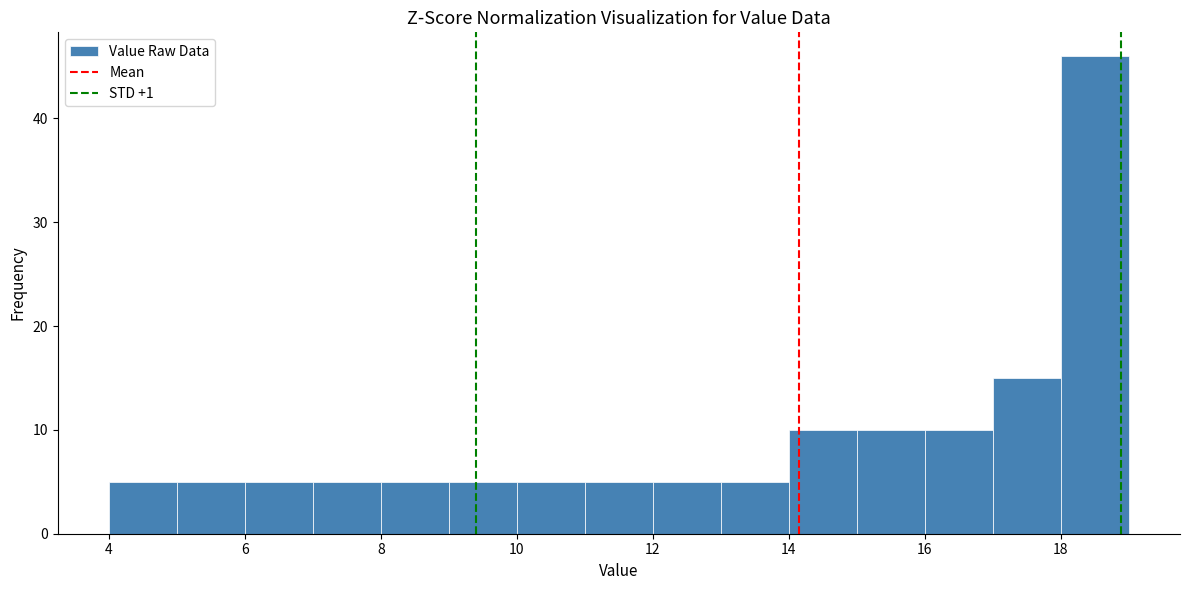

How tall is the bar that spans 17 to 18 on the x-axis? The values are not printed on the chart, so give them approximately, as read against the axis.

15